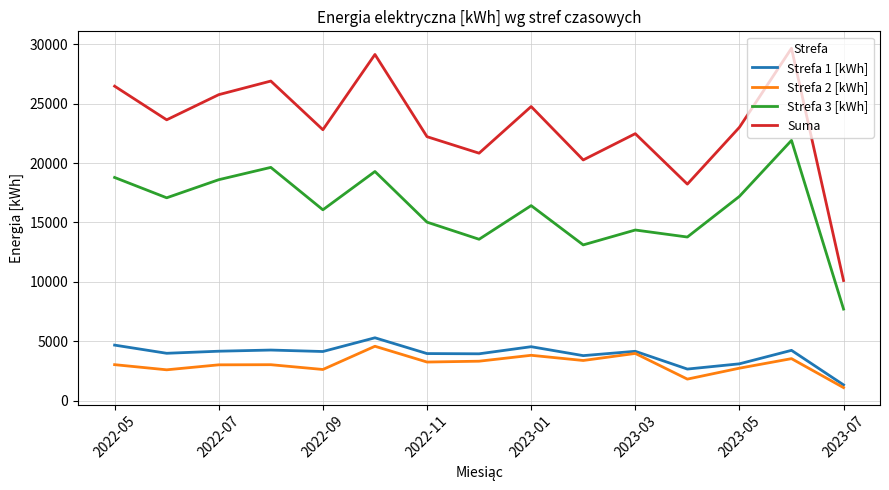

Which series has the largest range (max minus min)?

Suma